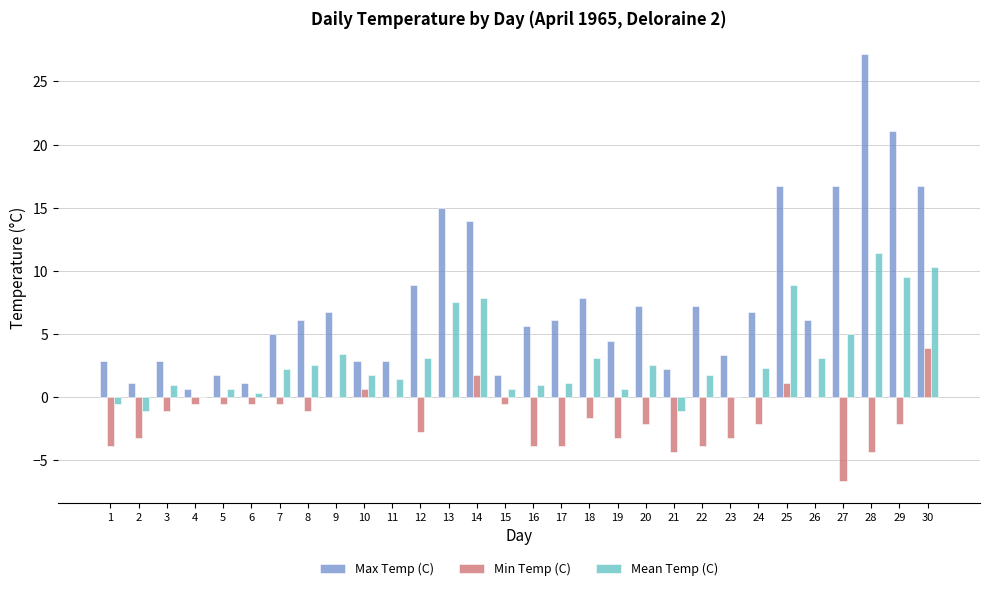

What is the maximum value for Max Temp (C)?

27.2